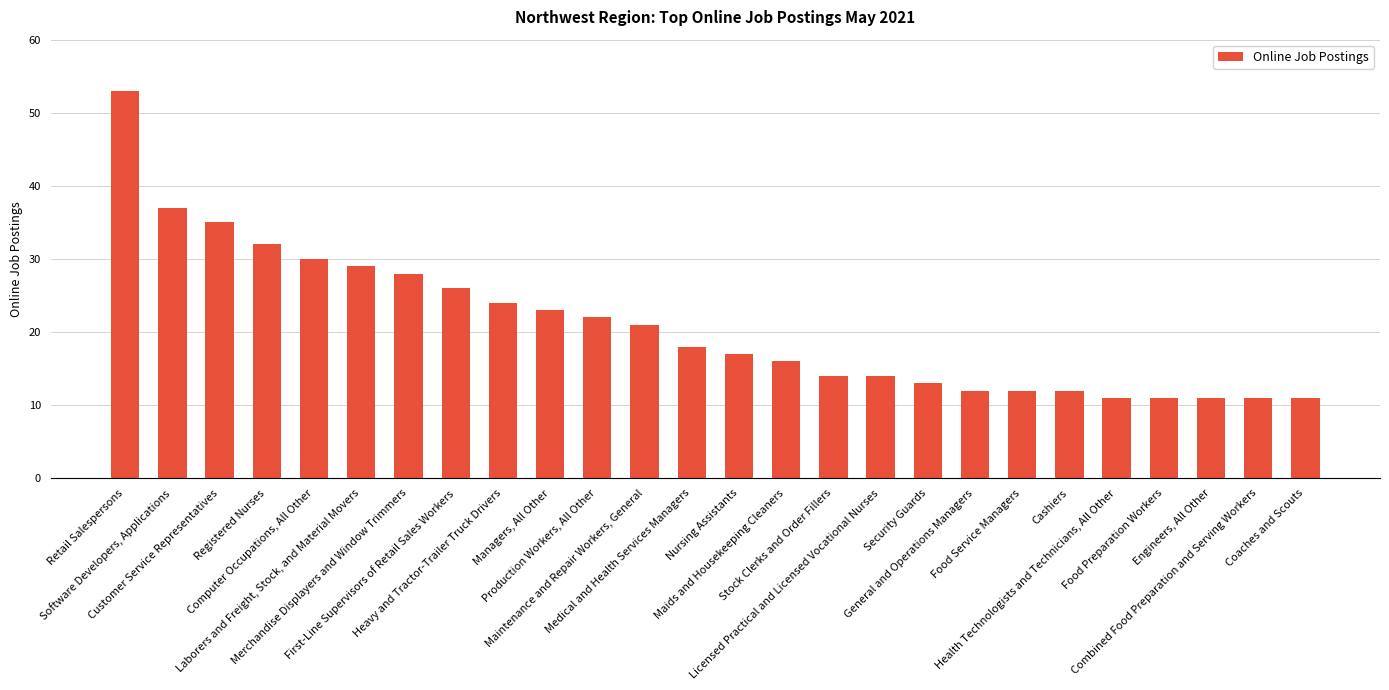

What is the greatest value displayed?

53